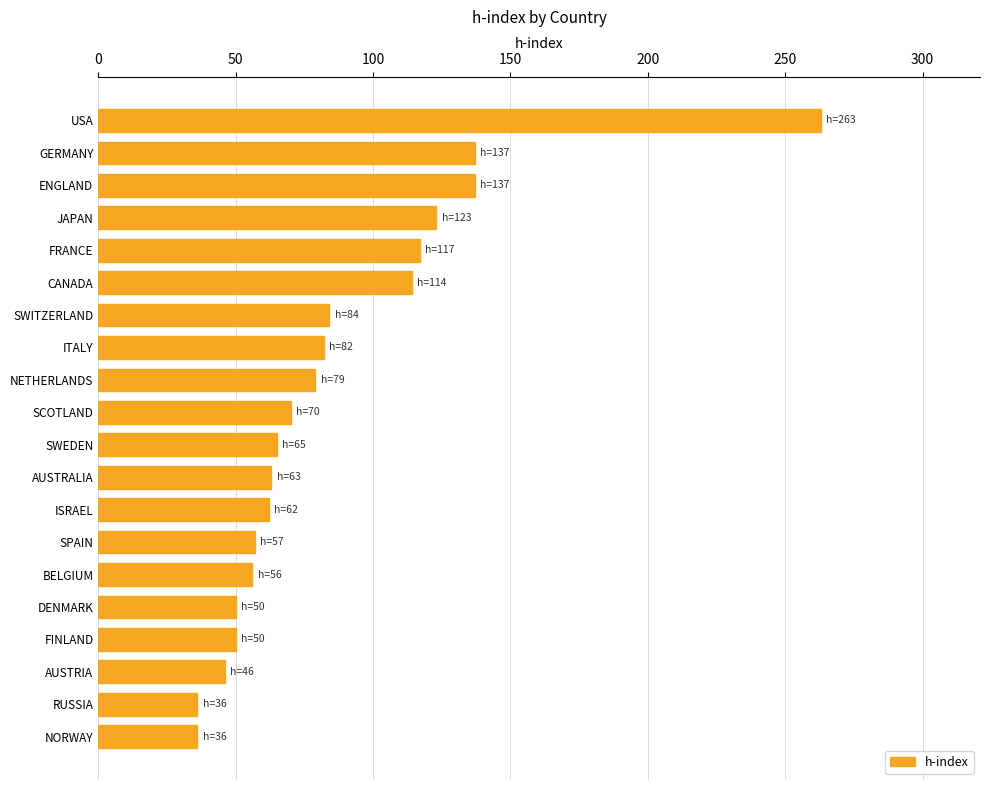

What is the difference between the second highest and minimum values?

101